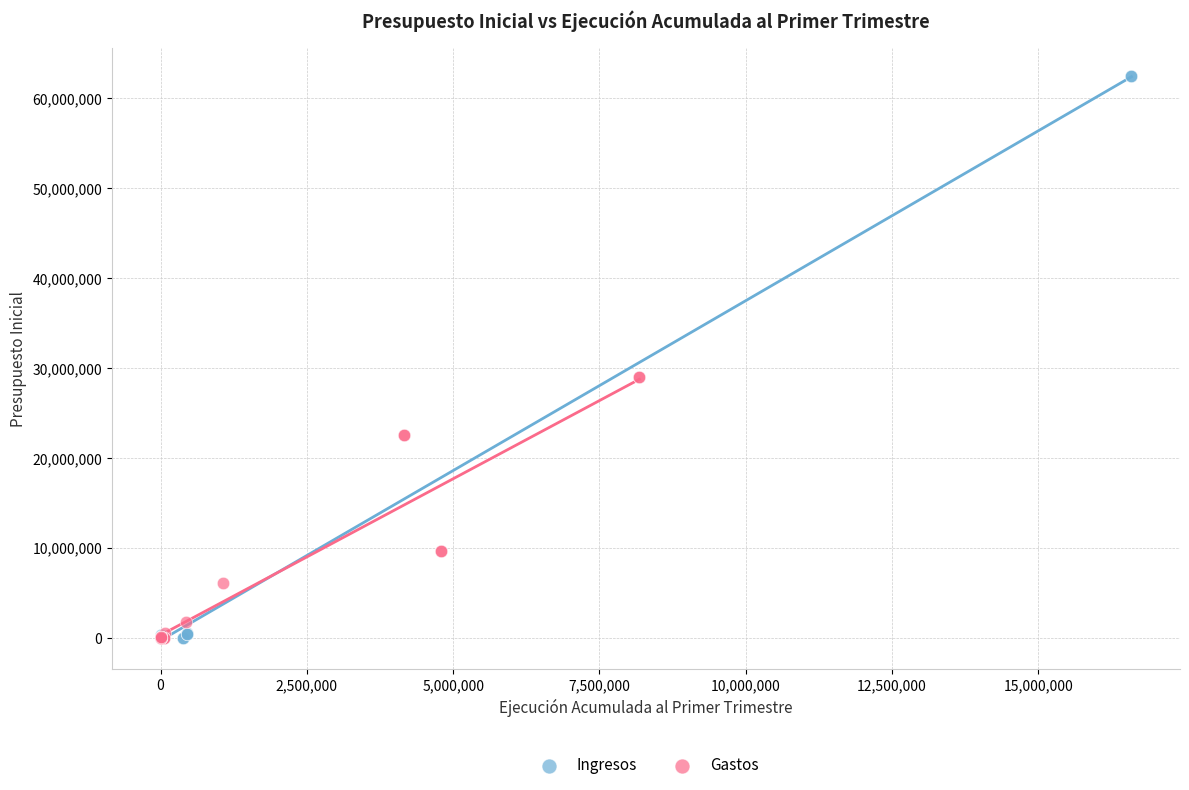

Which series has the widest spread of Y values?

Ingresos